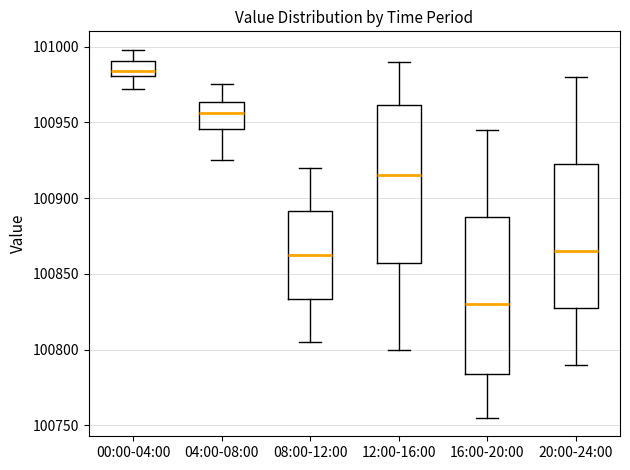

Reading left to right, read every box against the y-axis: the position of its median line, the range the box covers, and the ends of its whiskers. The values are not printed on the chart, so give them approximately, as read against the axis.

00:00-04:00: median 100985, box 100980 to 100990, whiskers 100970 to 101000
04:00-08:00: median 100955, box 100945 to 100965, whiskers 100925 to 100975
08:00-12:00: median 100865, box 100835 to 100890, whiskers 100805 to 100920
12:00-16:00: median 100915, box 100860 to 100960, whiskers 100800 to 100990
16:00-20:00: median 100830, box 100785 to 100890, whiskers 100755 to 100945
20:00-24:00: median 100865, box 100830 to 100925, whiskers 100790 to 100980